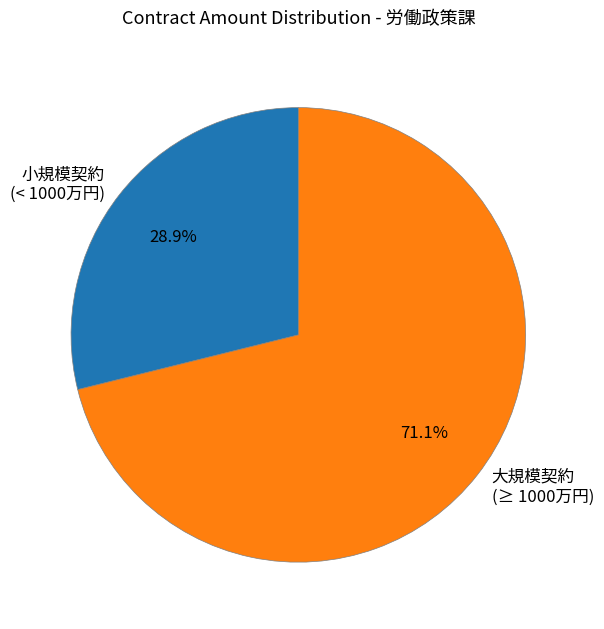

Rank the categories by value from highest to lowest.

大規模契約 (≥ 1000万円), 小規模契約 (< 1000万円)